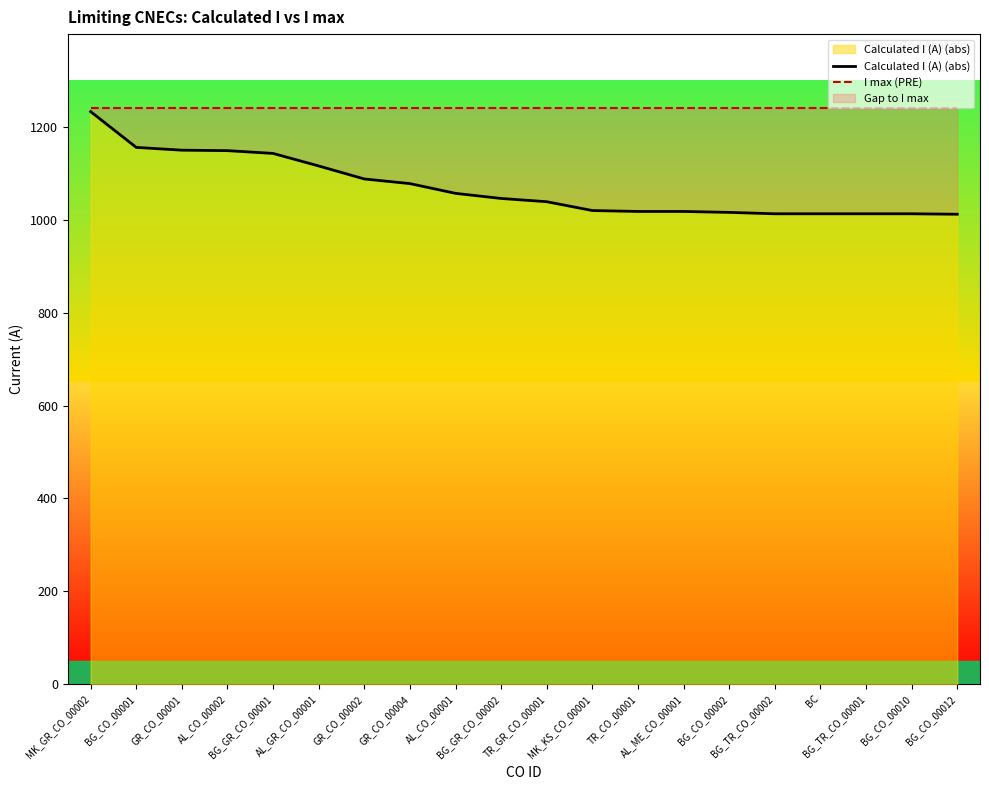

What is the label of the 11th point from the left?

TR_GR_CO_00001